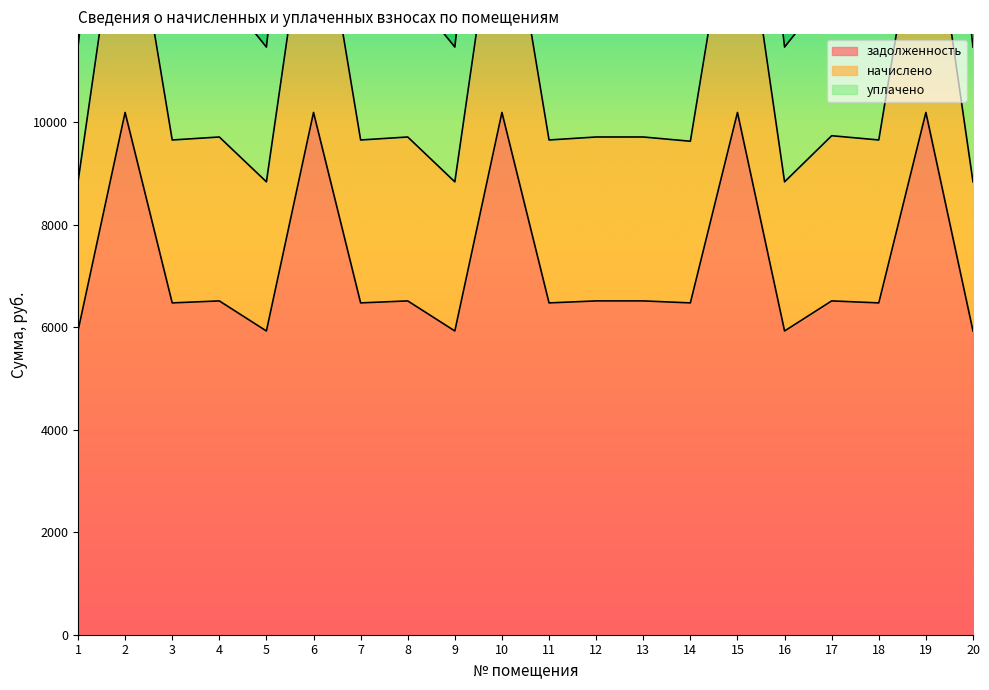

What is the difference between the задолженность values at 12 and 6?

3675.4